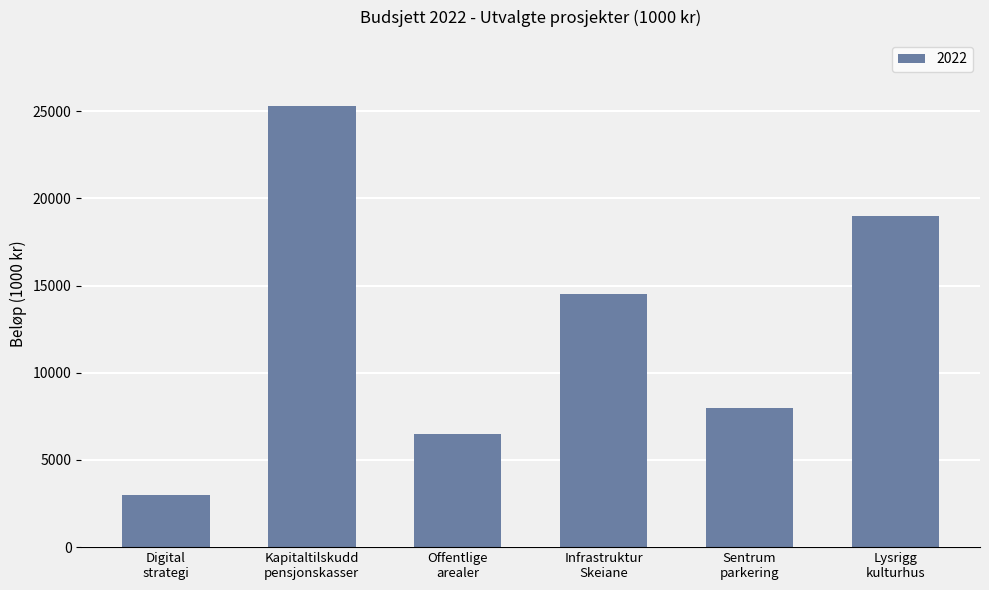

What is the value of the 2nd bar from the left?

25300